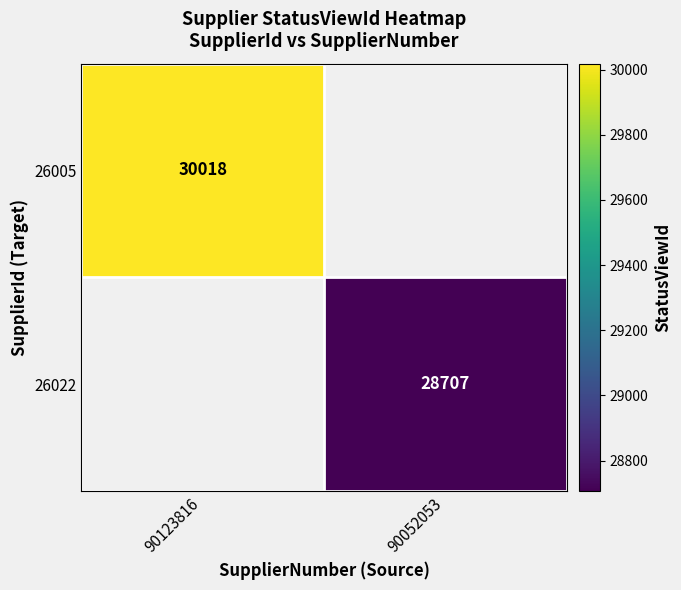

Is it true that 26005 equals 30018 at 90123816?

True